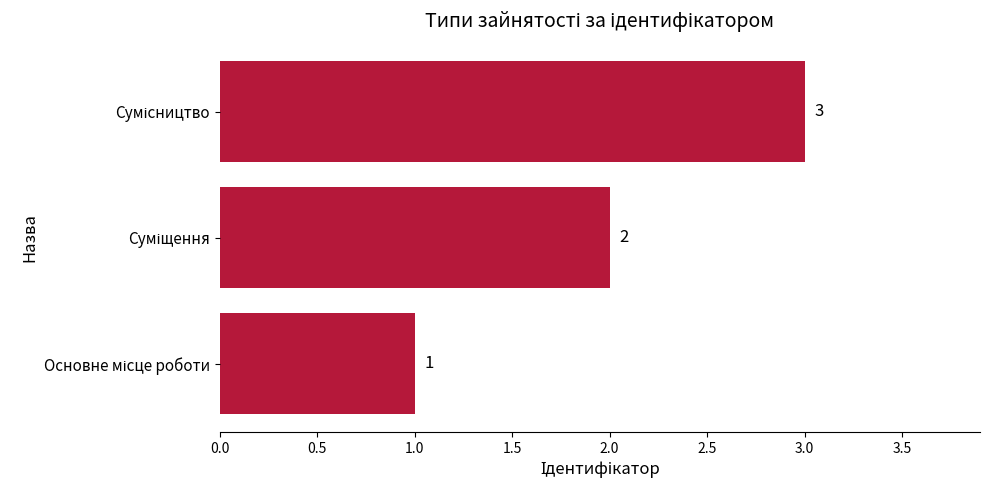

What is the sum of all values?

6